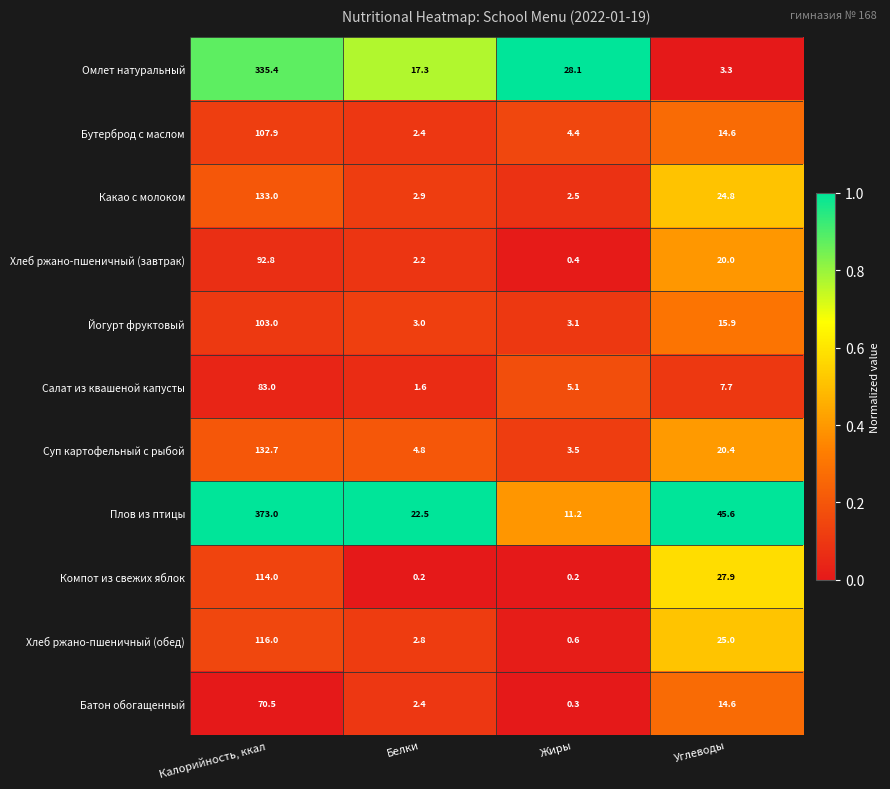

Which series has the largest range (max minus min)?

Плов из птицы